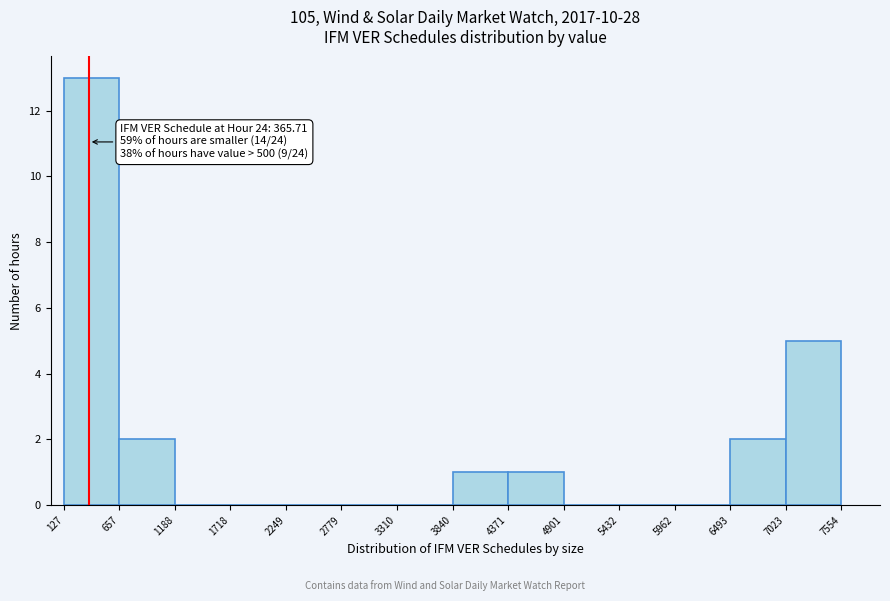

Over which range of the x-axis is the bar tallest?

127 to 657